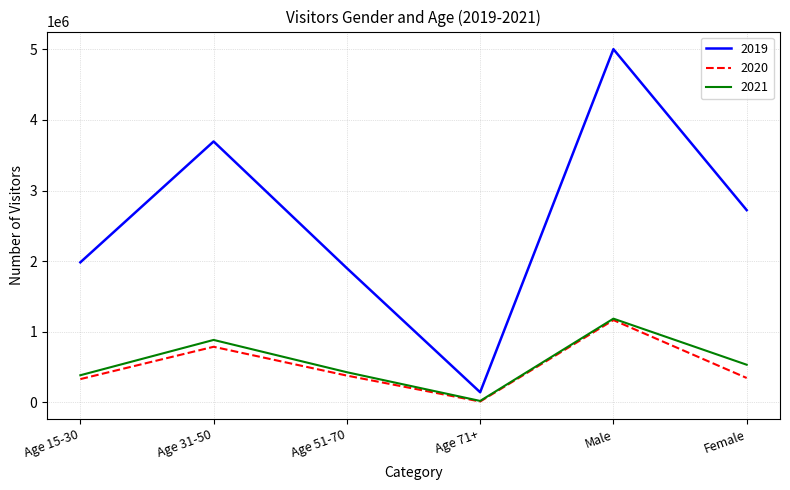

True or false: 2019 has a value of 6965935 at Male.

False